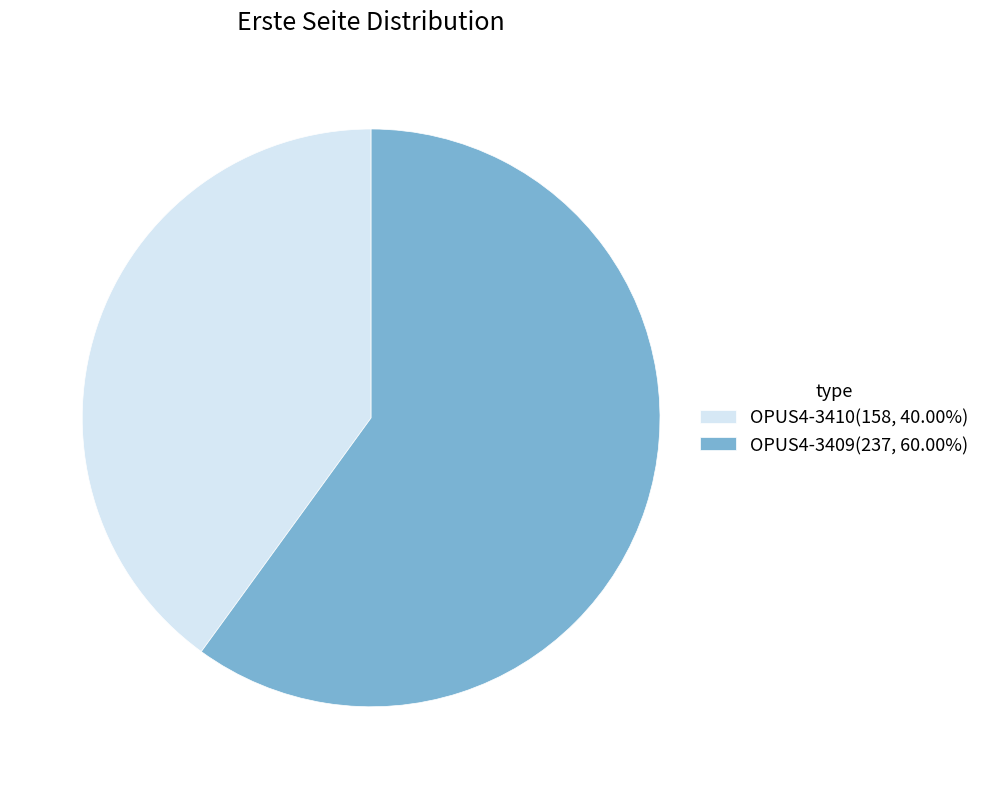

Approximately how many times larger is the value at OPUS4-3409(237, 60.00%) compared to OPUS4-3410(158, 40.00%)?

1.5